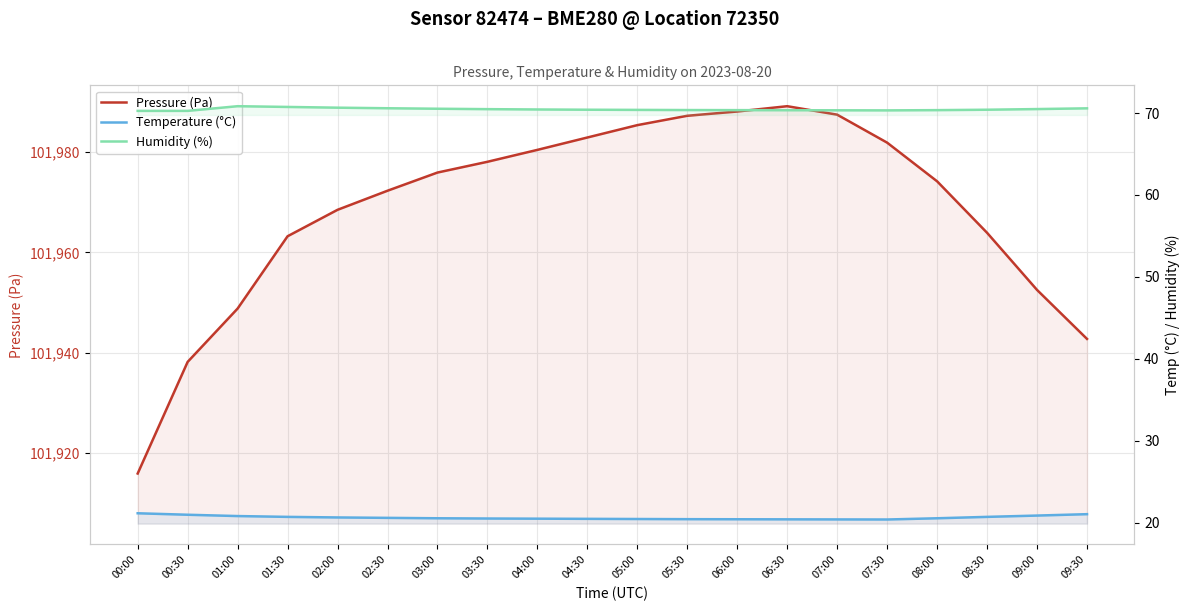

Which series changed the most between 03:00 and 06:00?

Pressure (Pa)